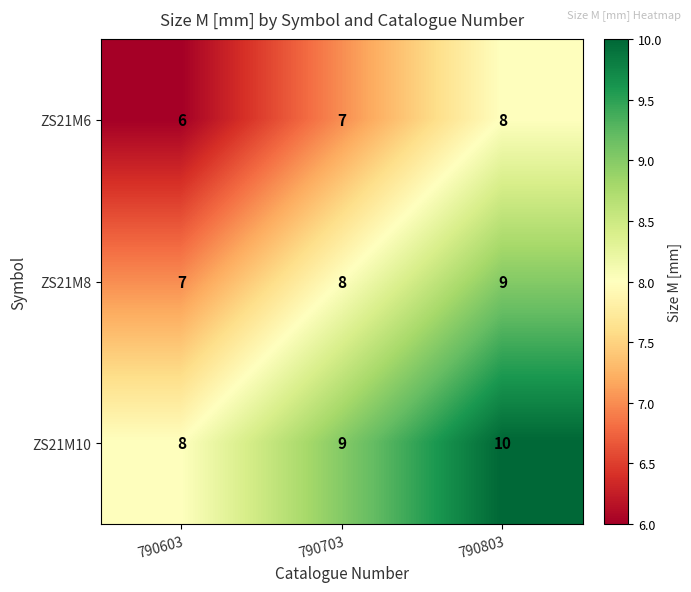

How many categories are shown in the chart?

3